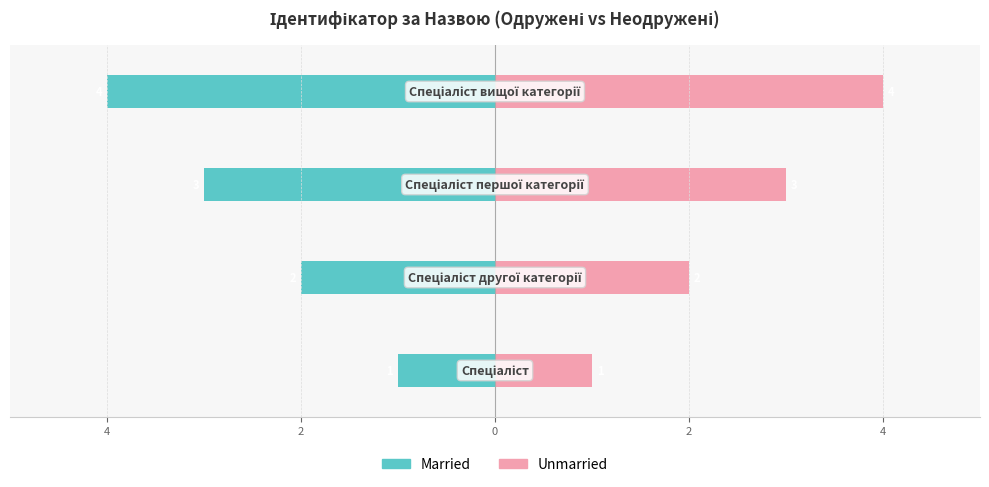

How many values in the Unmarried series exceed 3?

1